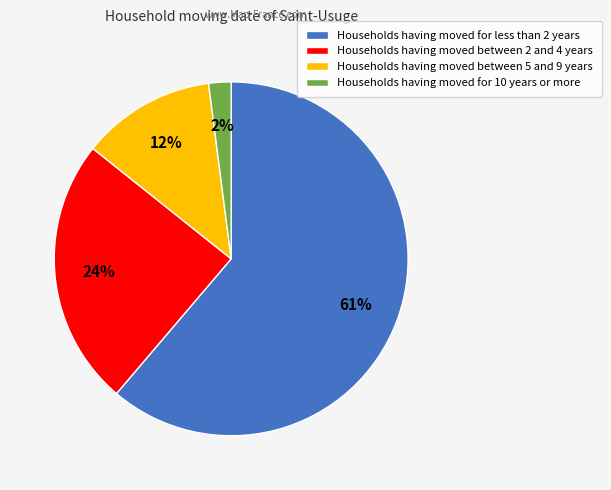

To the nearest percent, what is the average slice percentage?

25%